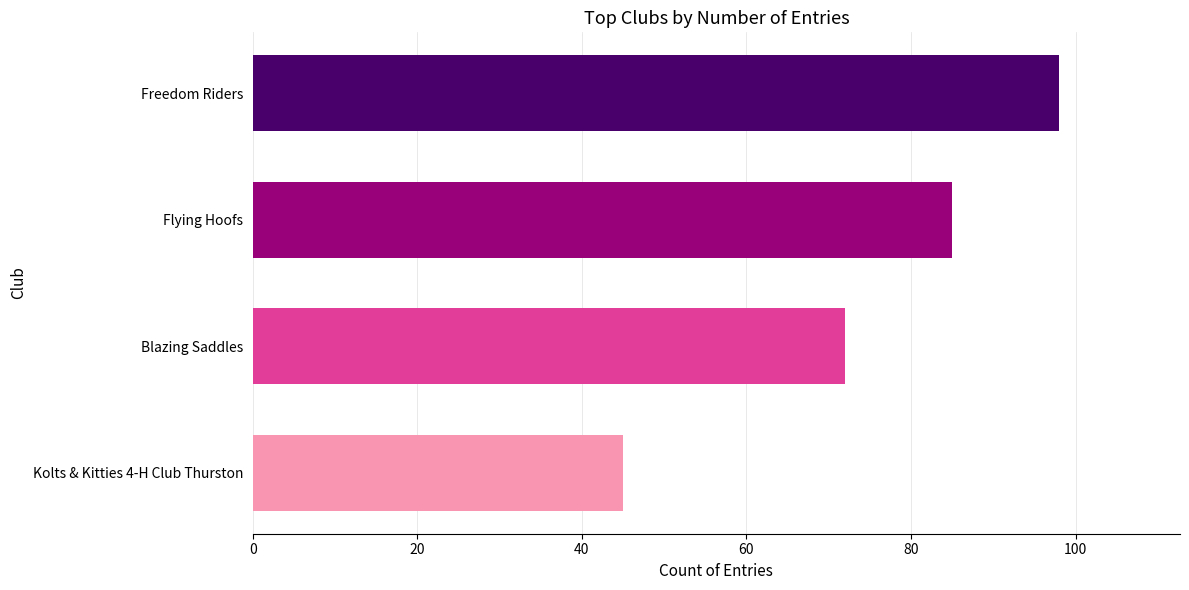

How many distinct data groups are displayed?

1